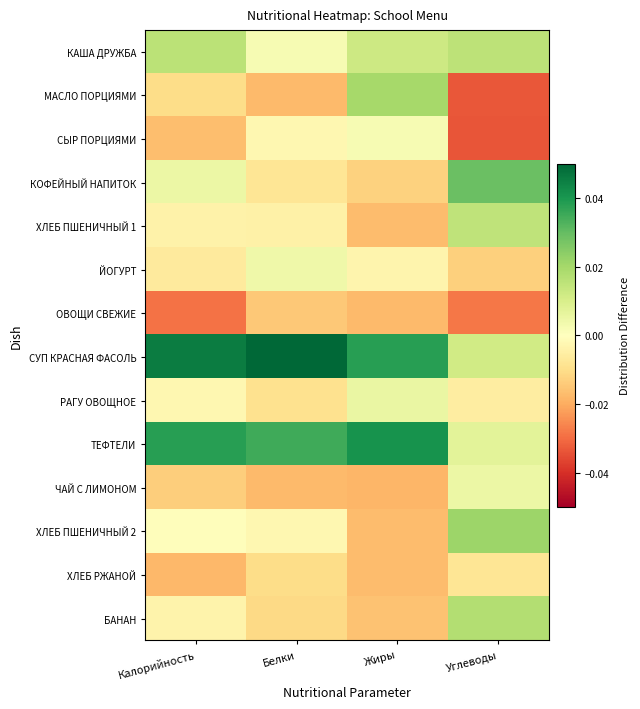

At Калорийность, list the series in order from largest to smallest.

СУП КРАСНАЯ ФАСОЛЬ, ТЕФТЕЛИ, КАША ДРУЖБА, КОФЕЙНЫЙ НАПИТОК, ХЛЕБ ПШЕНИЧНЫЙ 2, РАГУ ОВОЩНОЕ, БАНАН, ХЛЕБ ПШЕНИЧНЫЙ 1, ЙОГУРТ, МАСЛО ПОРЦИЯМИ, ЧАЙ С ЛИМОНОМ, СЫР ПОРЦИЯМИ, ХЛЕБ РЖАНОЙ, ОВОЩИ СВЕЖИЕ